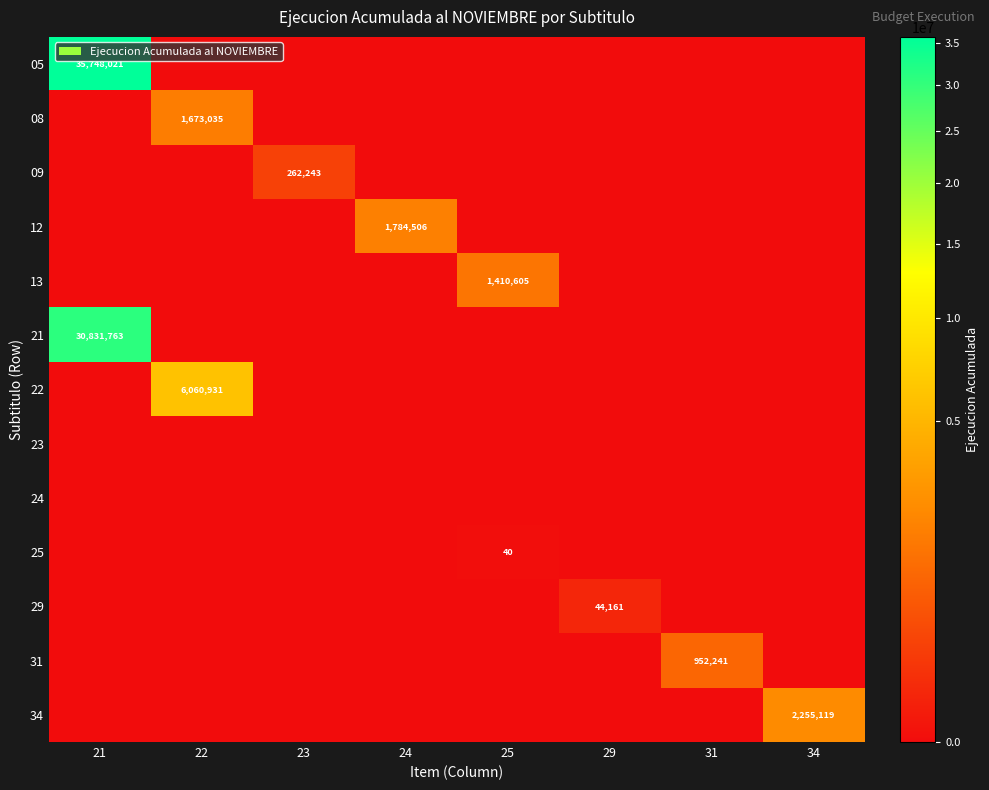

True or false: 13 has a value of 0 at 24.

True